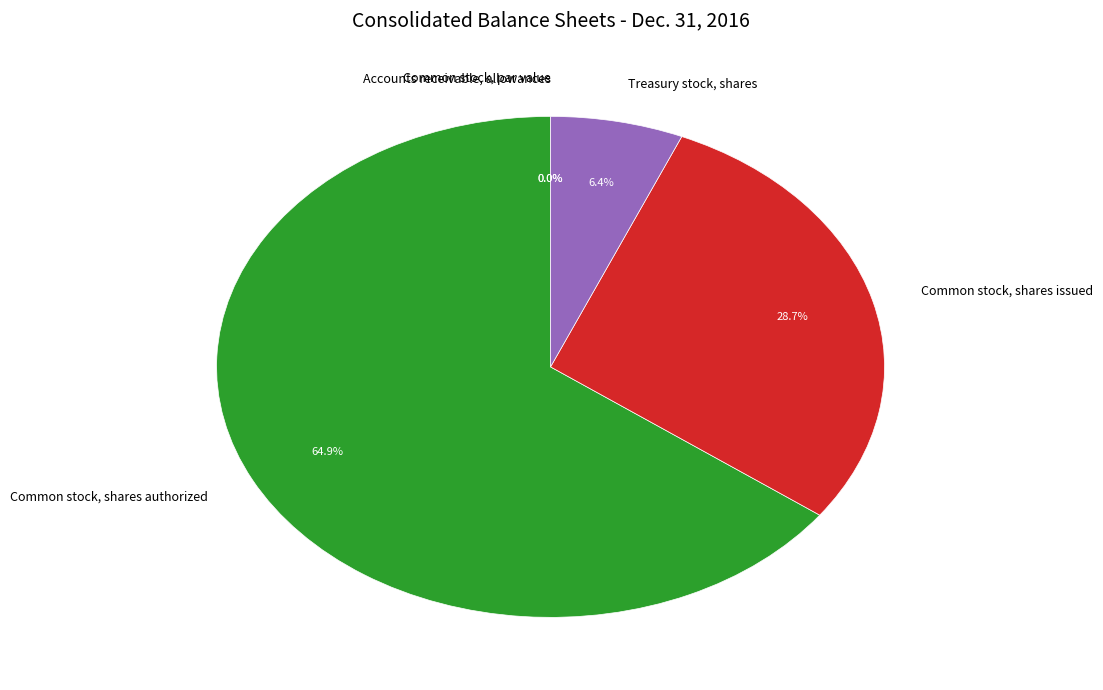

To the nearest percent, what is the average slice percentage?

20%